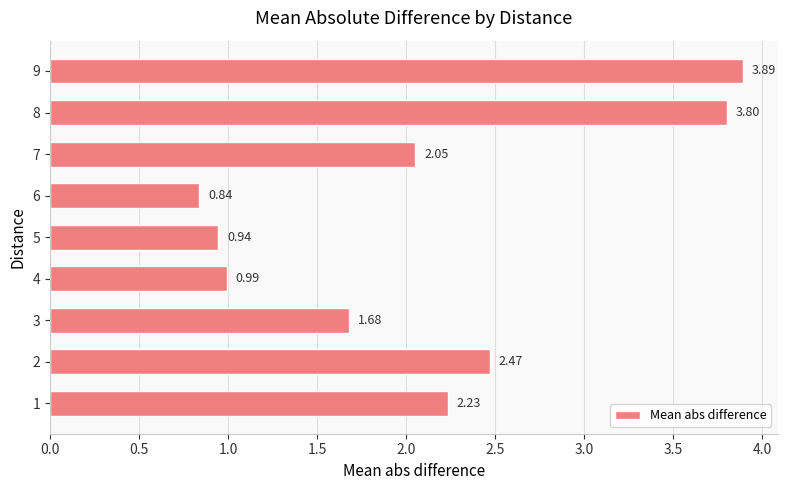

Approximately how many times larger is the value at 4 compared to 2?

0.4